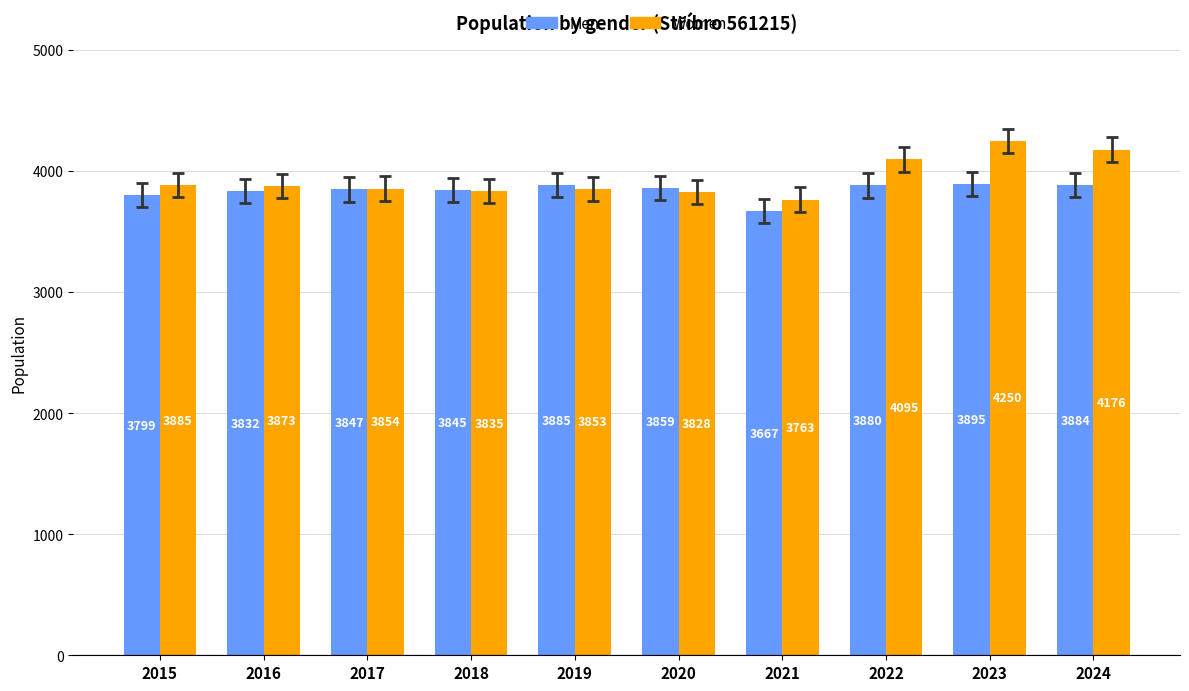

What is the maximum value for Men?

3895